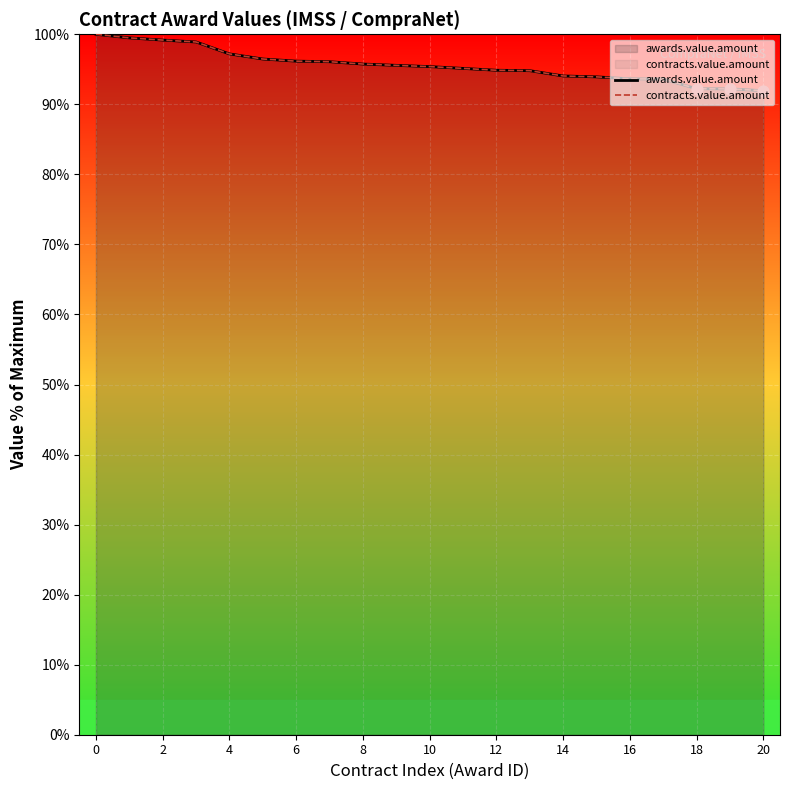

Which series contains the lowest Y value?

awards.value.amount